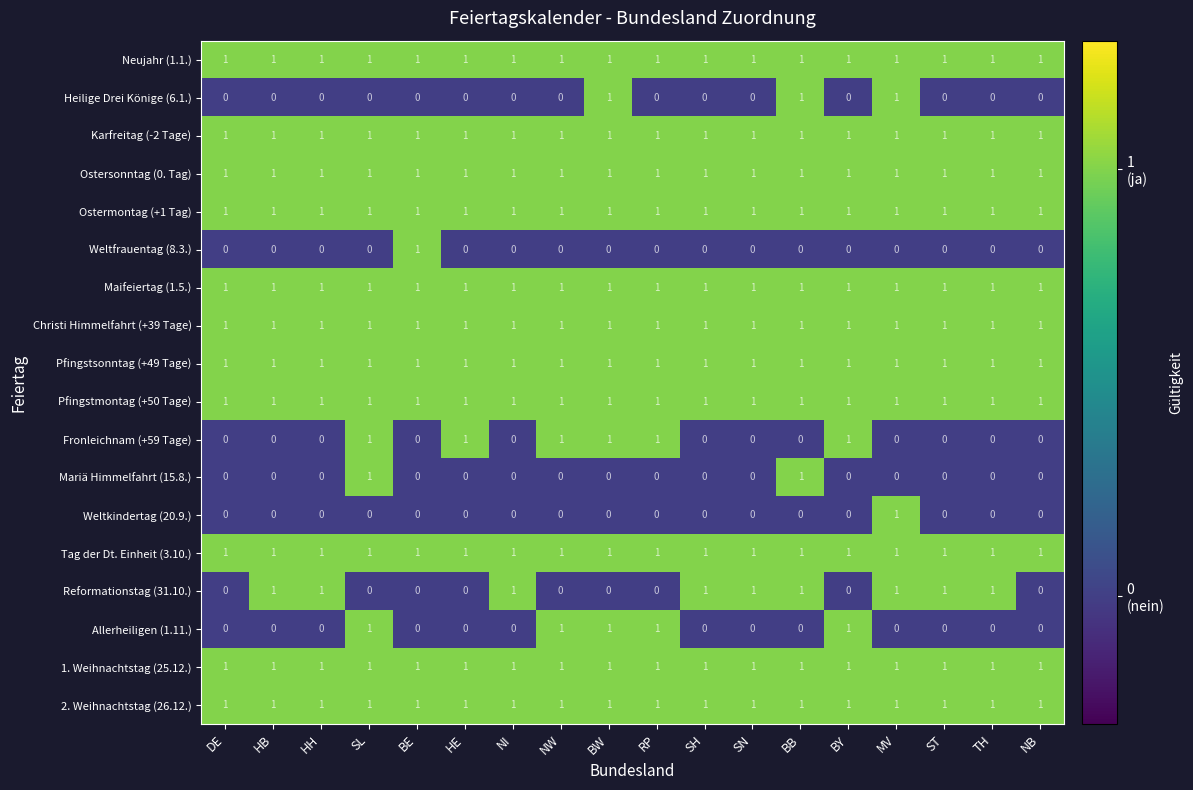

What is the maximum value shown in the chart?

1